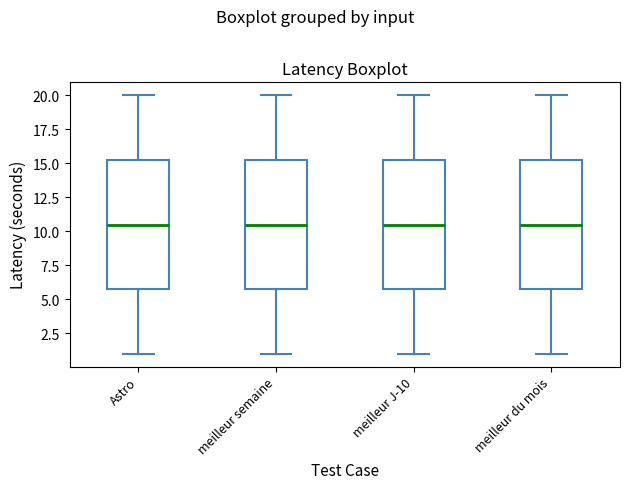

Reading left to right, transcribe this box plot: for each box, give where its median line is, the range the box spans, and where its two whiskers end, as read against the y-axis. The values are not printed on the chart, so give them approximately, as read against the axis.

Astro: median 10.5, box 6.0 to 15.5, whiskers 1.0 to 20.0
meilleur semaine: median 10.5, box 6.0 to 15.5, whiskers 1.0 to 20.0
meilleur J-10: median 10.5, box 6.0 to 15.5, whiskers 1.0 to 20.0
meilleur du mois: median 10.5, box 6.0 to 15.5, whiskers 1.0 to 20.0